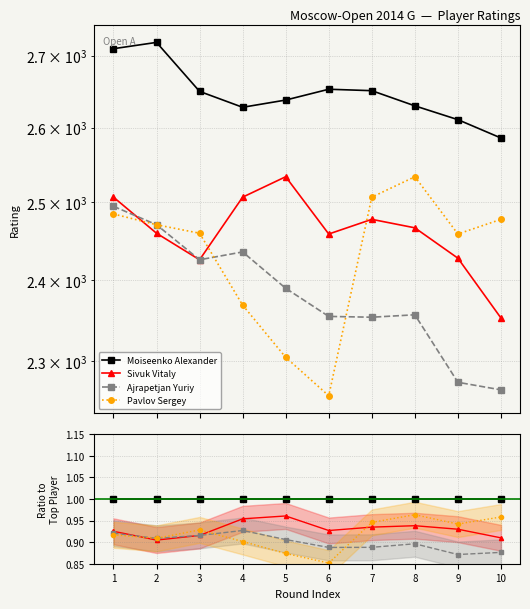

True or false: Ajrapetjan Yuriy and Sivuk Vitaly cross at least once.

True